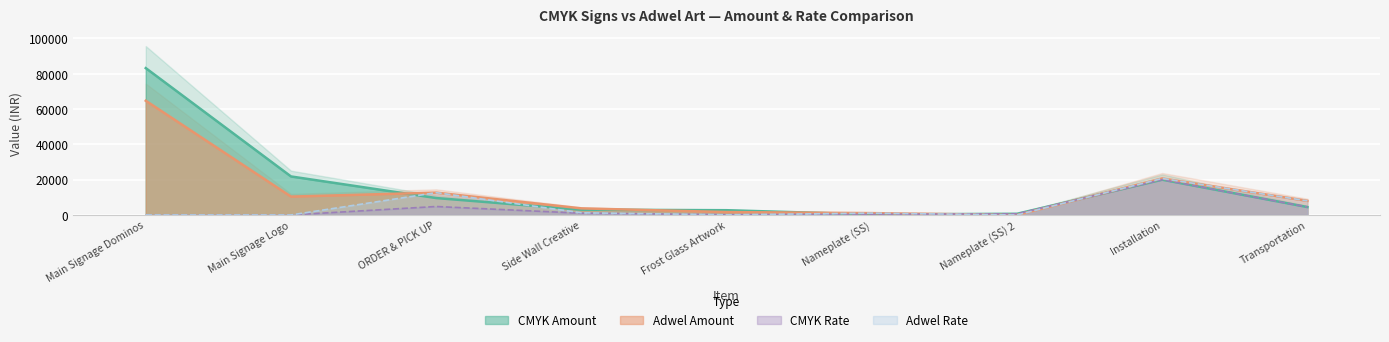

What is the difference between the CMYK Amount values at Main Signage Logo and Transportation?

17329.5